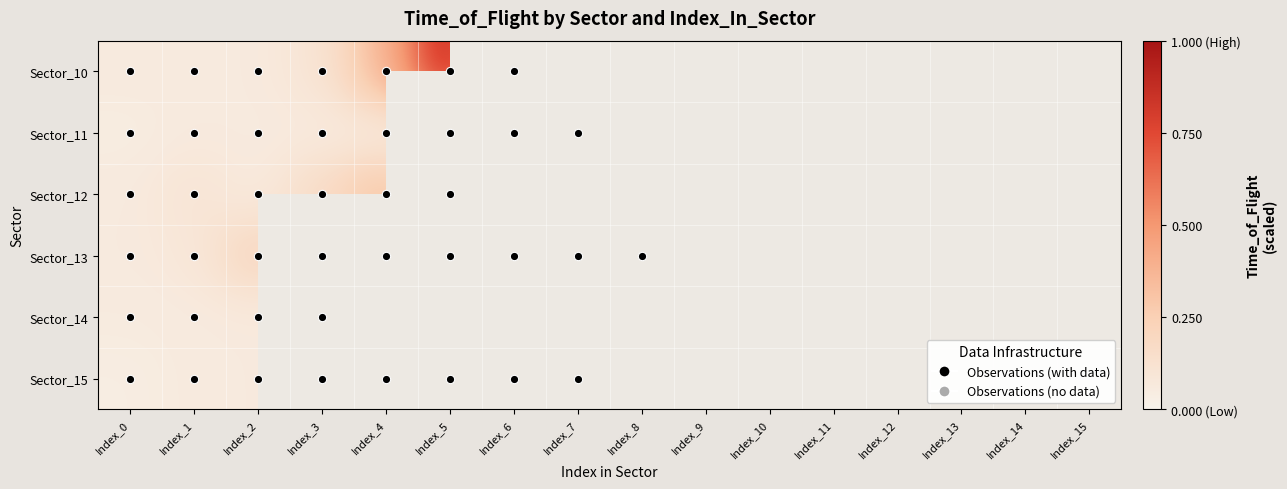

The value of Sector_13 at Index_8 is 70.0. True or false?

True